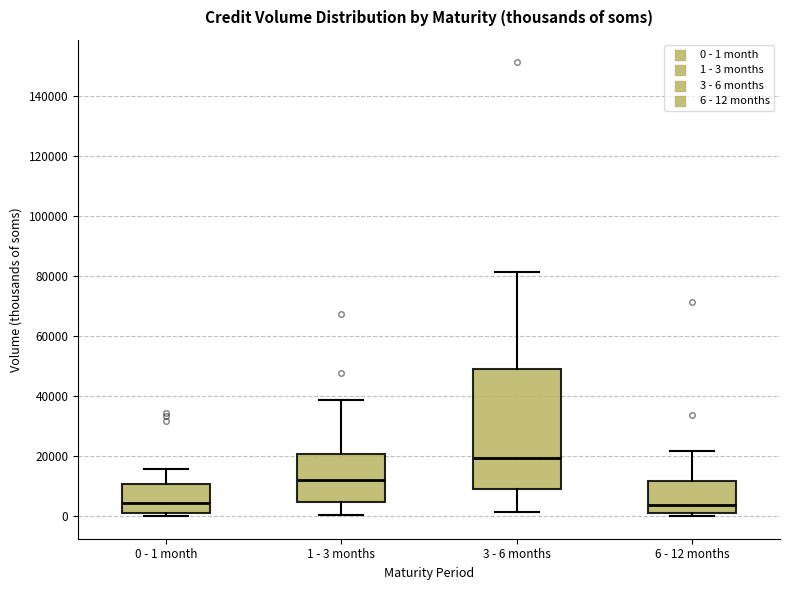

Which box has the highest median line?

3 - 6 months